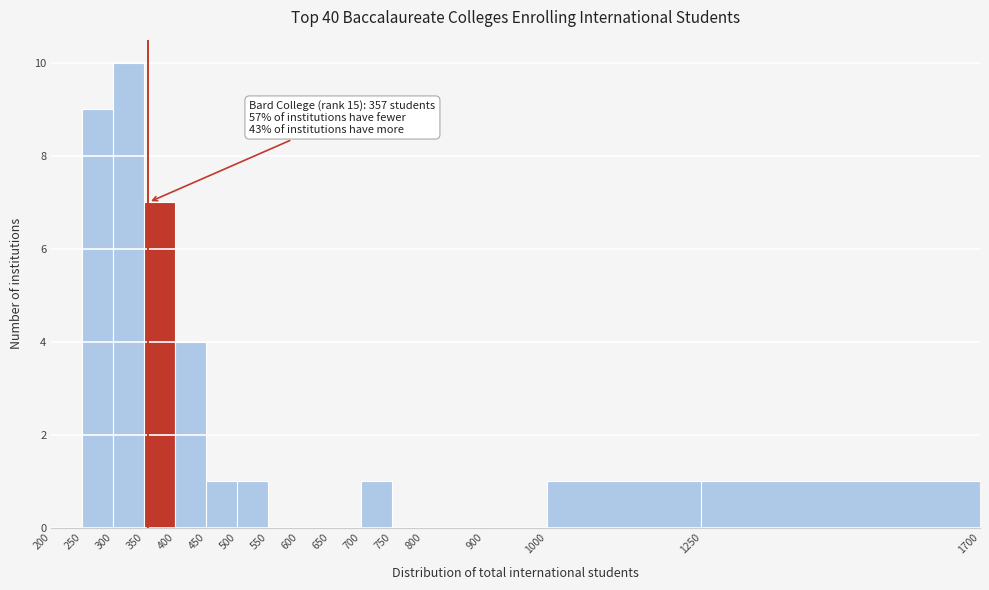

Over which range of the x-axis is the bar tallest?

300 to 350